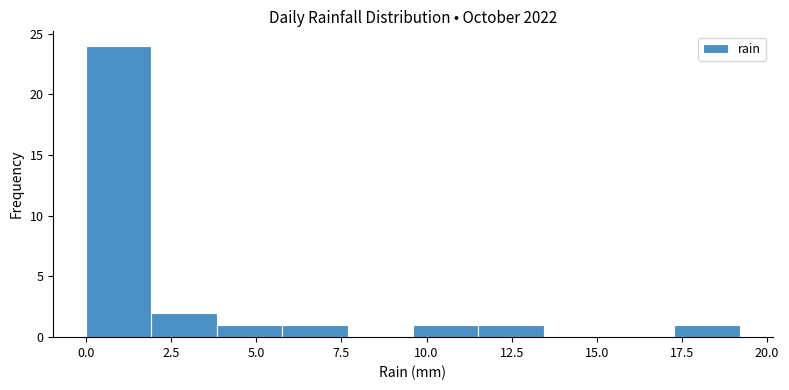

Around what value on the x-axis is the tallest bar? Give the approximate position of its centre, as read against the axis.

1.0